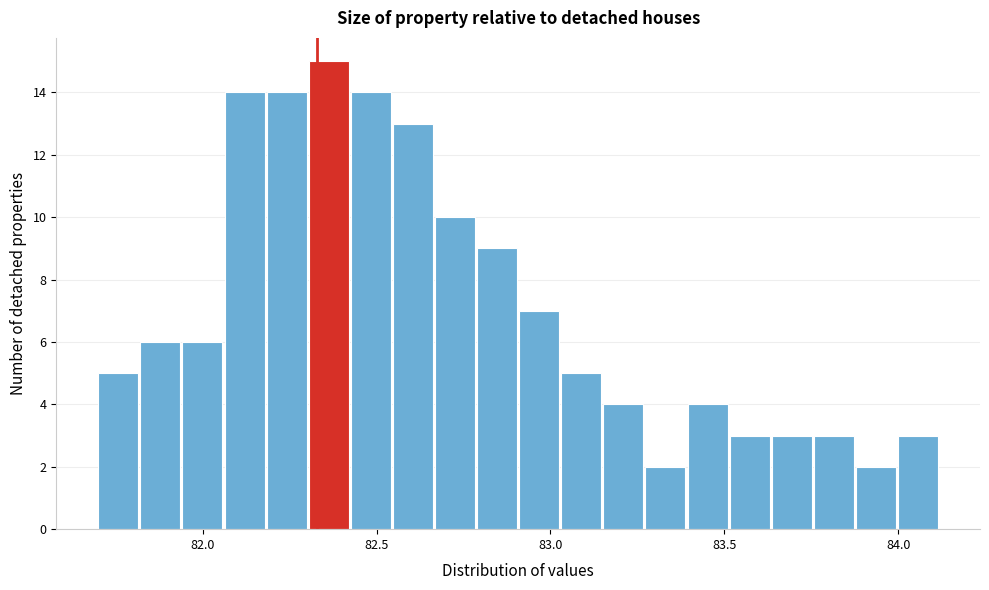

Around what value on the x-axis is the tallest bar? Give the approximate position of its centre, as read against the axis.

82.35